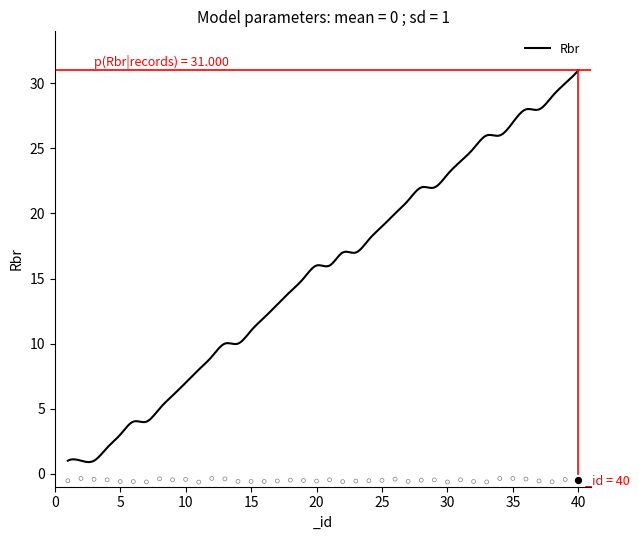

What is the change in value from 19 to 38?

+14